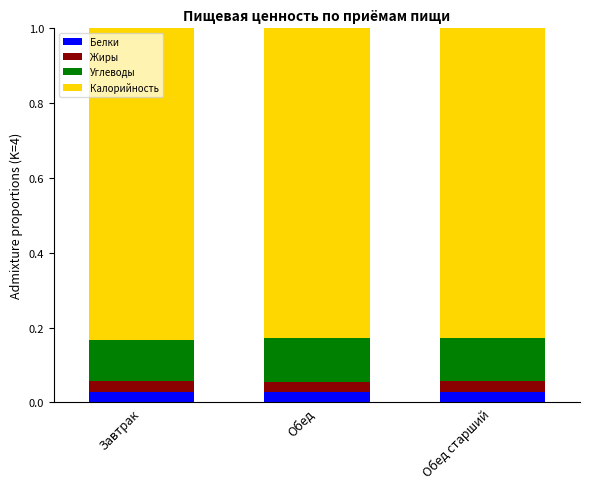

What is the total value across all series at Обед старший?

1.0